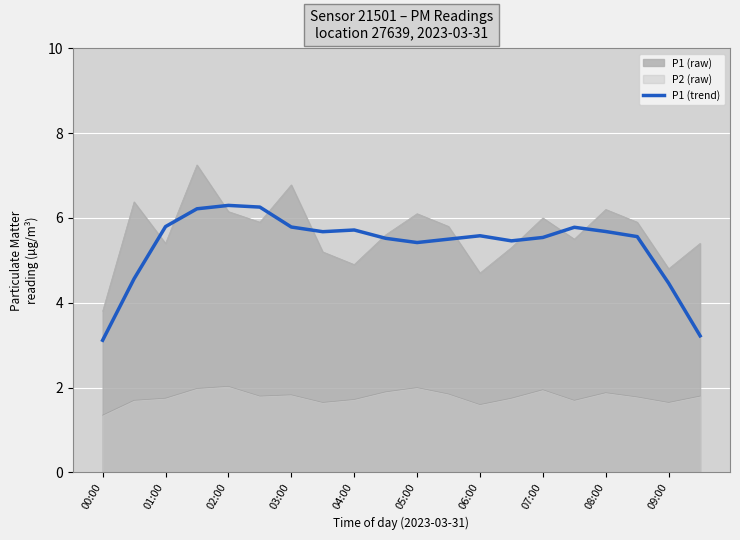

Rank the series at 03:00 from highest to lowest value.

P1 (raw), P1 (trend), P2 (raw)